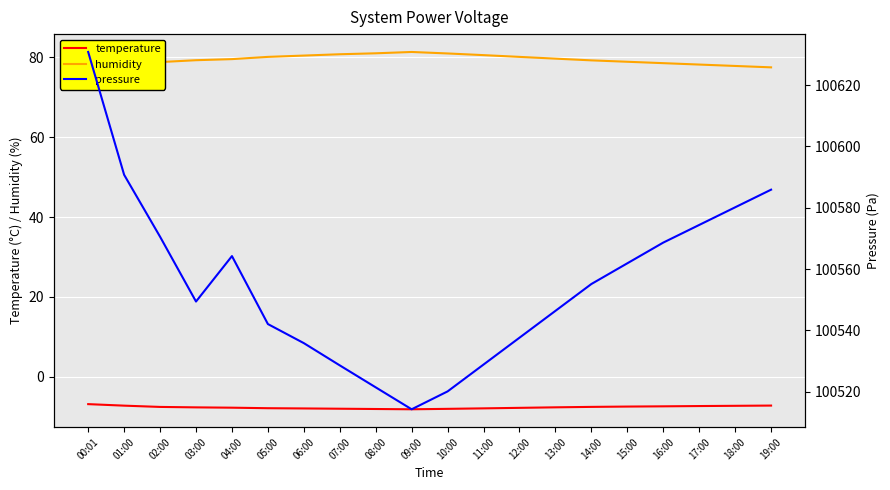

What is the approximate value of pressure at 05:00?

100542.1